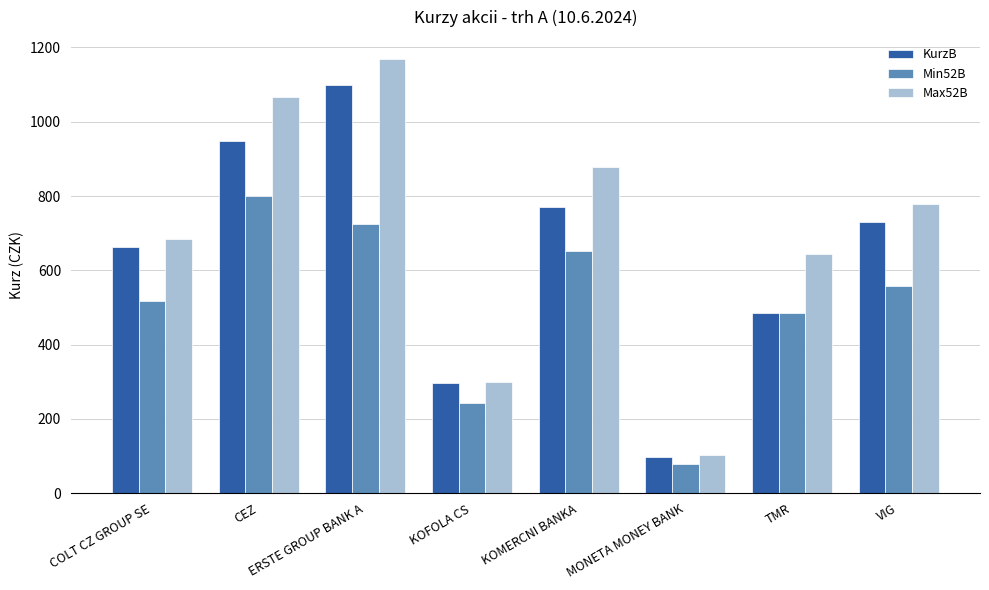

Where is KurzB nearest to the value 598?

COLT CZ GROUP SE